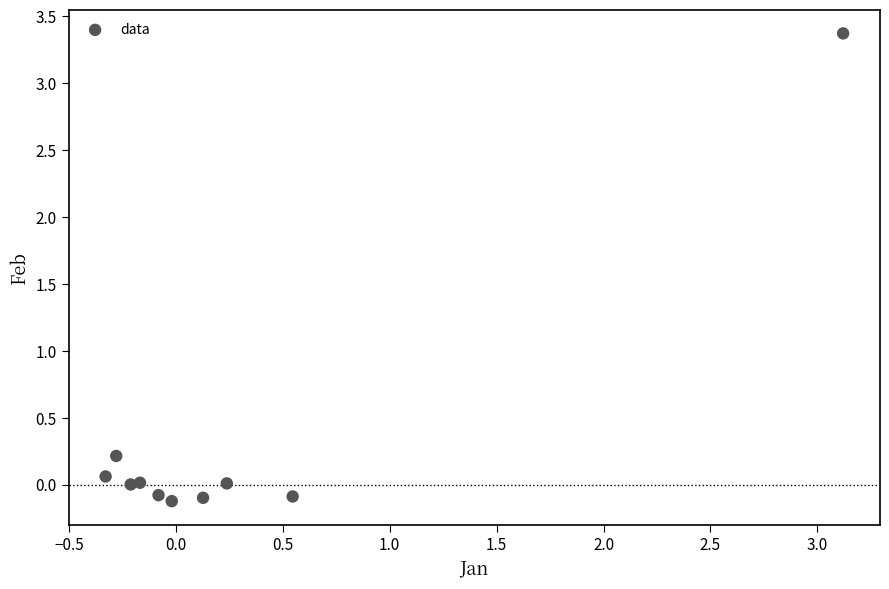

What is the range of Y values (max minus min)?

3.5